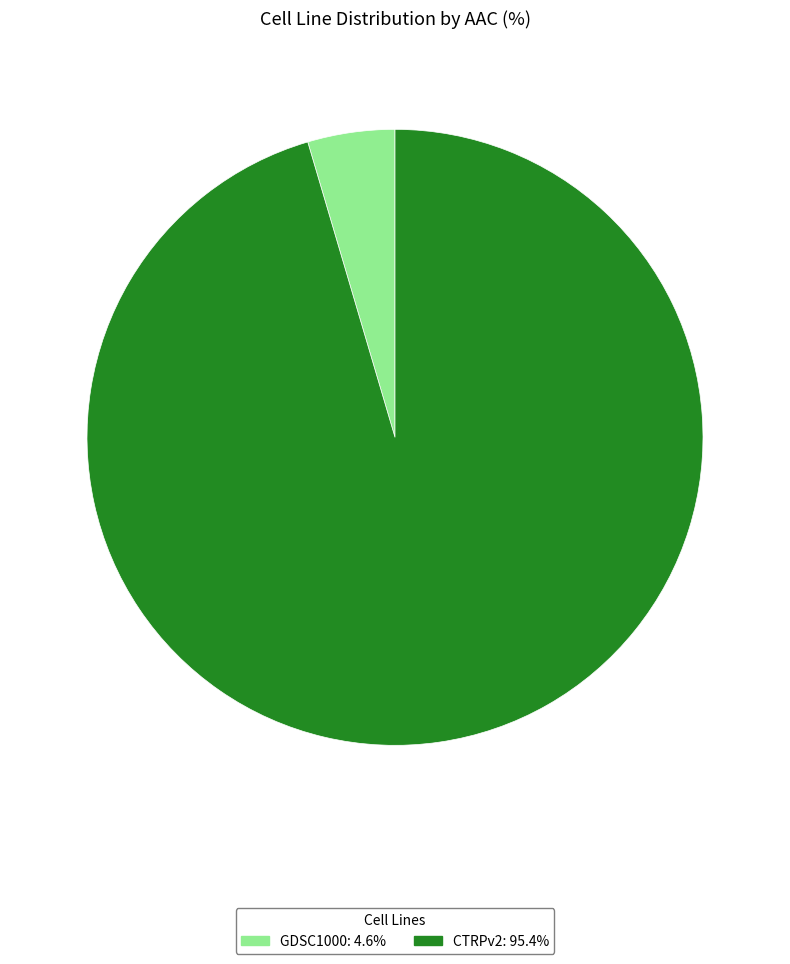

Which has a higher value, CTRPv2 or GDSC1000?

CTRPv2